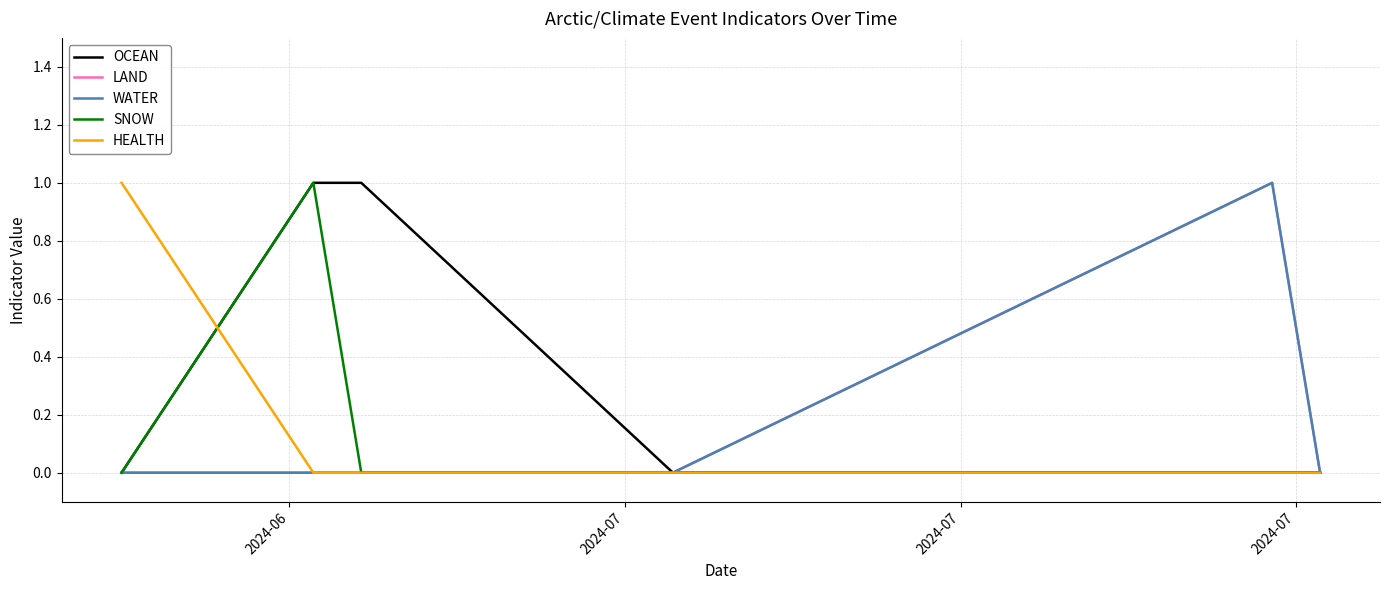

How many lines are shown in the chart?

5